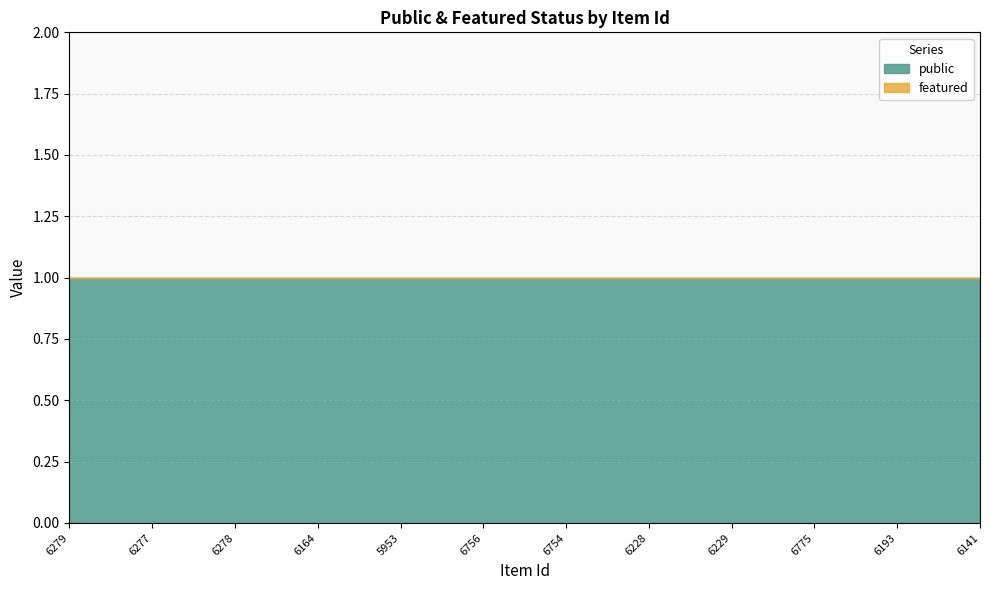

Reading left to right, transcribe all the data shown in this chart.

public: 1	1	1	1	1	1	1	1	1	1	1	1
featured: 0	0	0	0	0	0	0	0	0	0	0	0